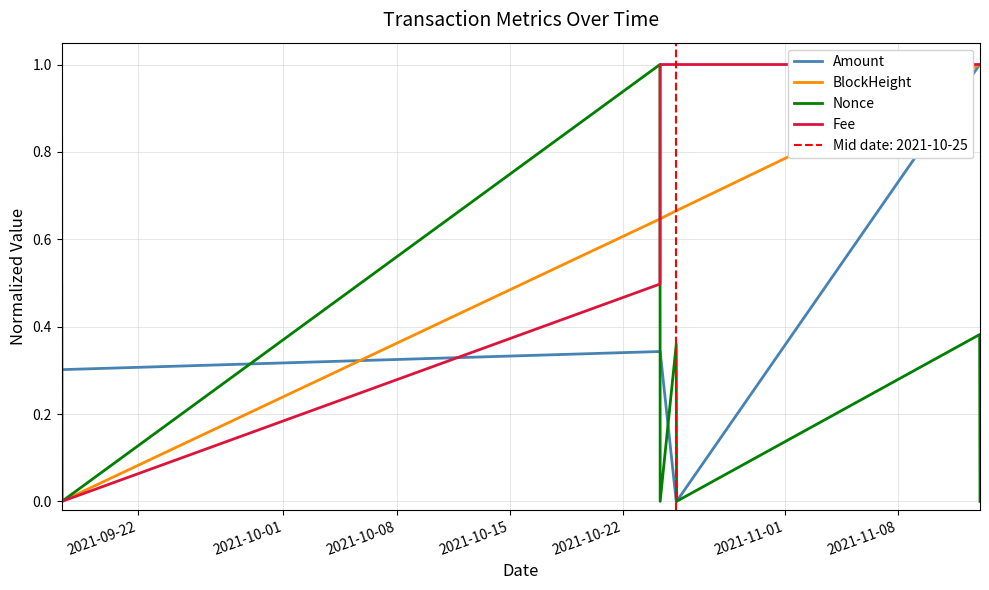

Is it true that BlockHeight equals 0.0 at 2021-10-01?

False